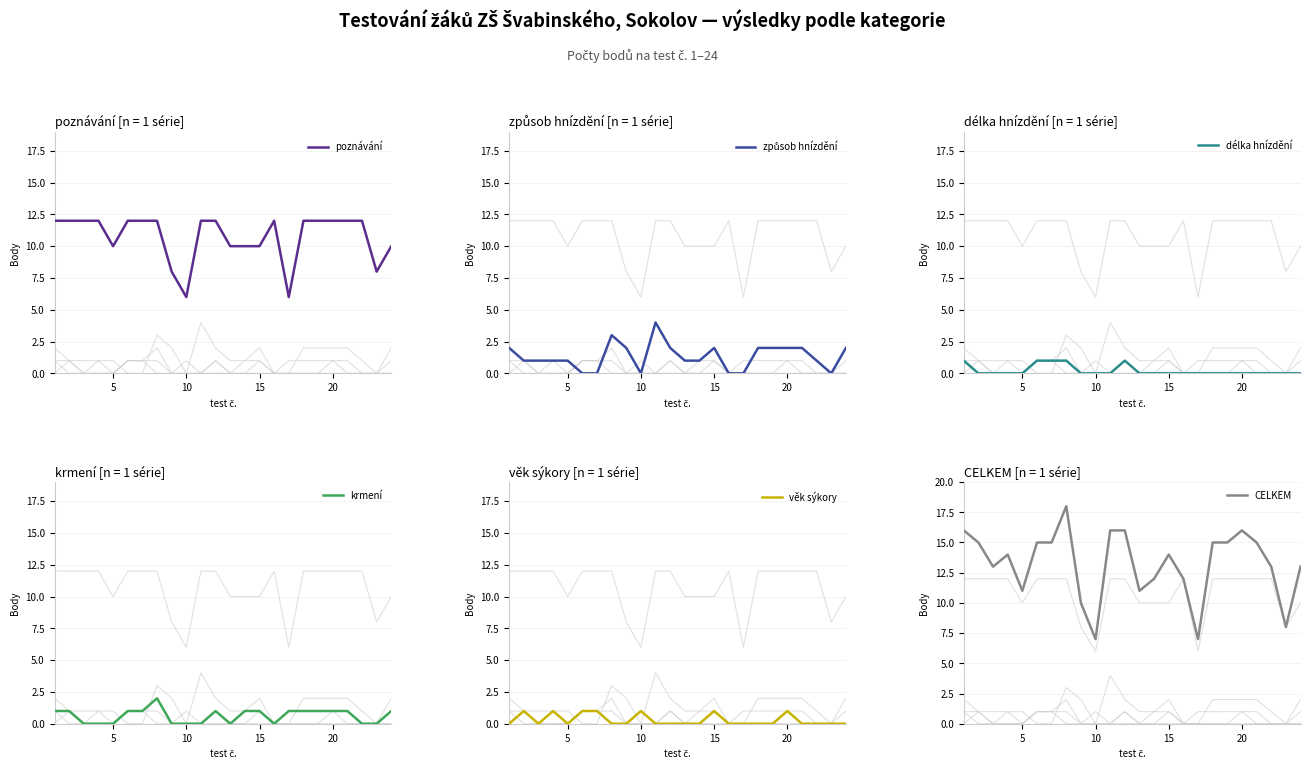

The poznávání series shows 10 at 15. True or false?

True